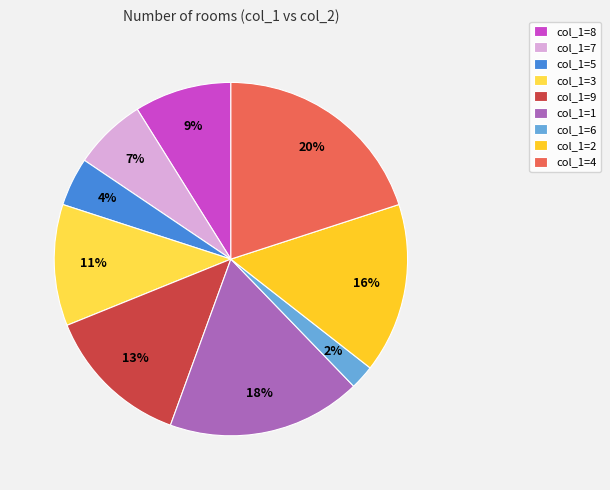

What is the smallest slice in the pie chart?

col_1=6